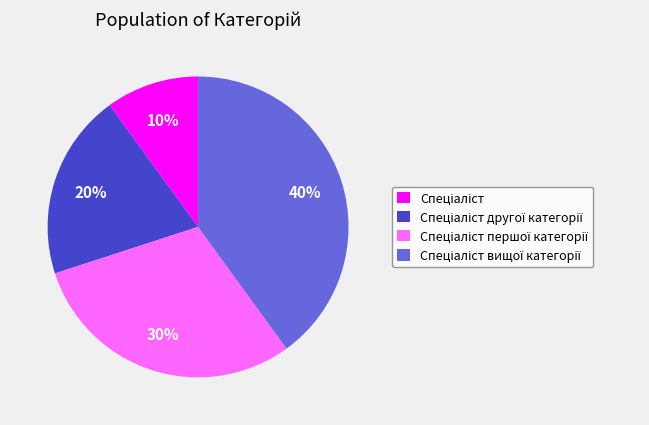

To the nearest percent, what is the average slice percentage?

25%